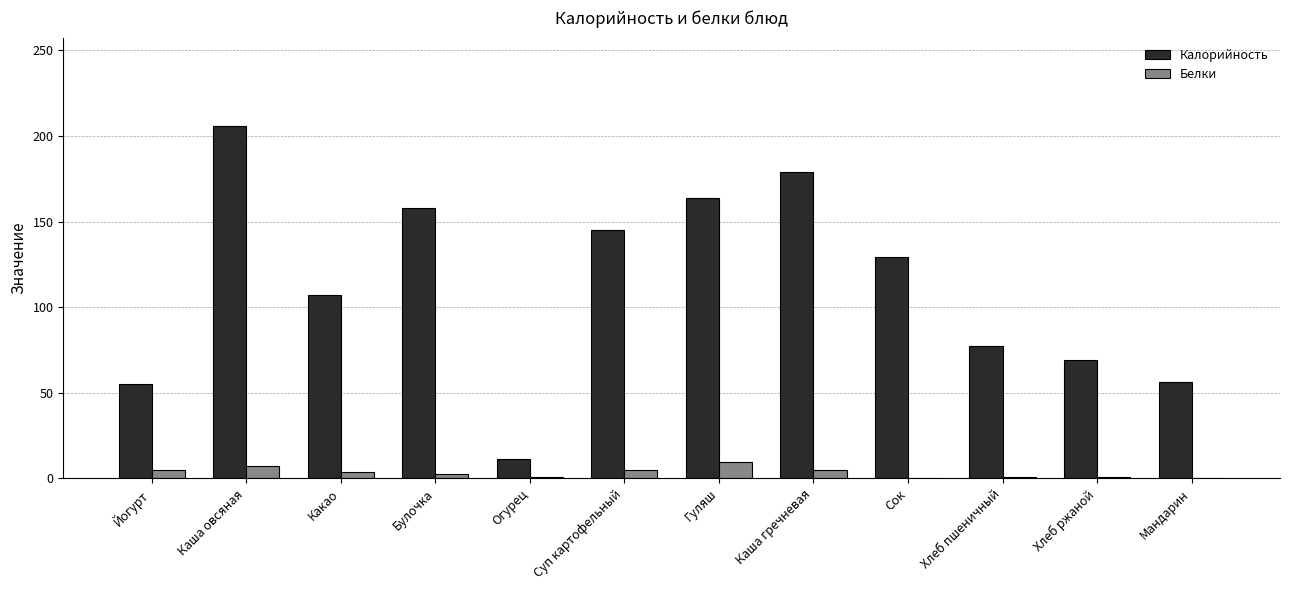

Which category has the highest value across all series?

Каша овсяная